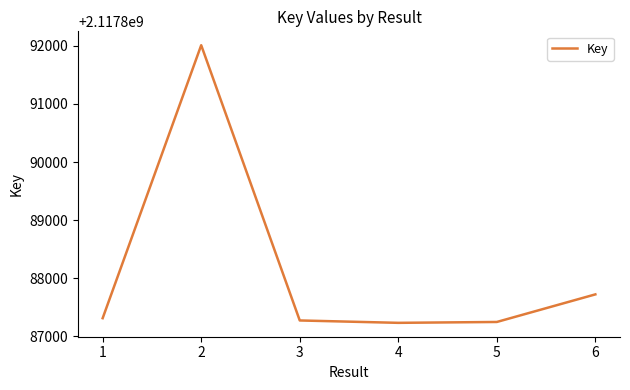

What is the greatest value displayed?

2117892011